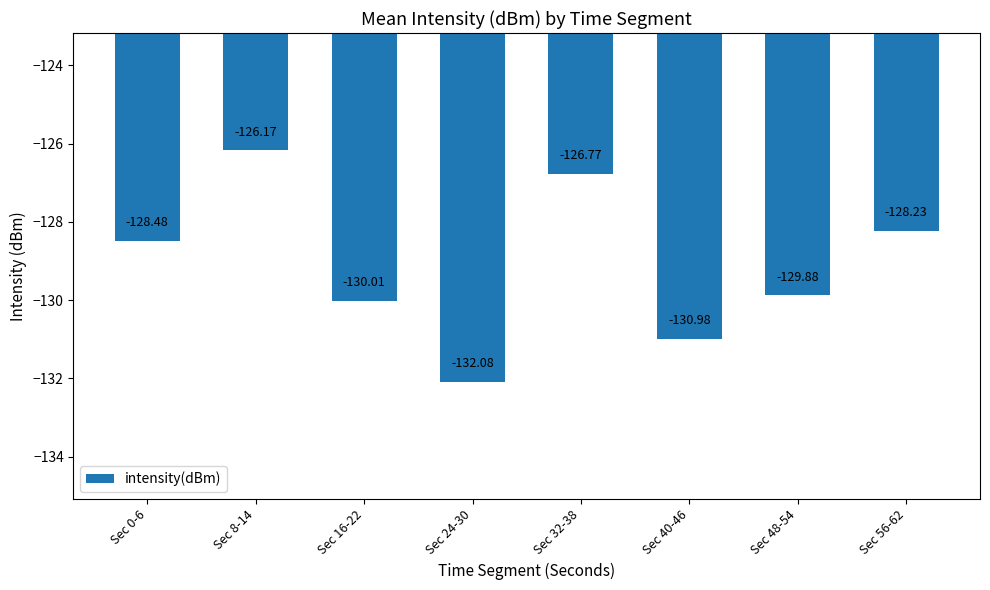

Are the bars grouped side by side (vs. stacked)?

No